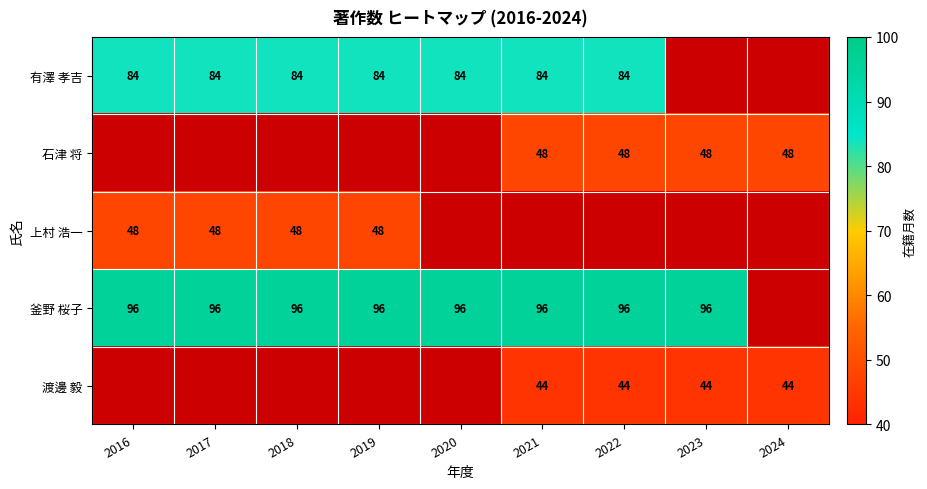

True or false: 渡邊 毅 has a value of 44 at 2022.

True